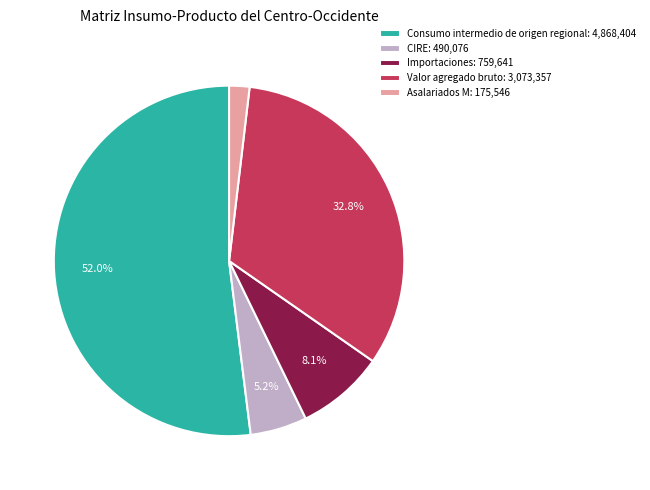

Between Importaciones: 759,641 and Consumo intermedio de origen regional: 4,868,404, which is larger?

Consumo intermedio de origen regional: 4,868,404